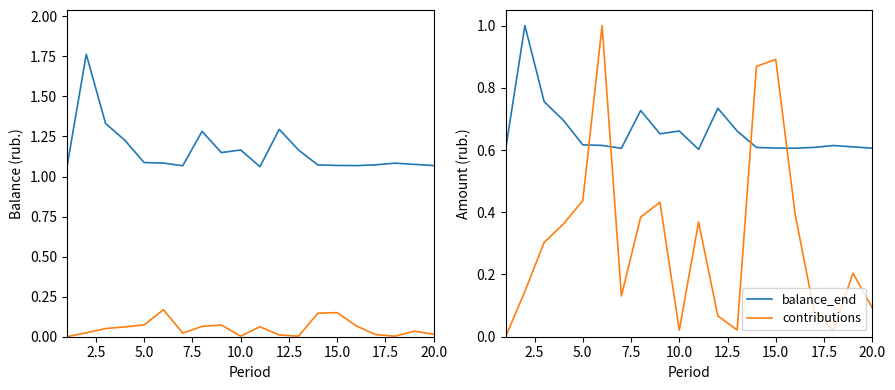

Which series ends up on top after the final intersection of balance_end and contributions?

balance_end